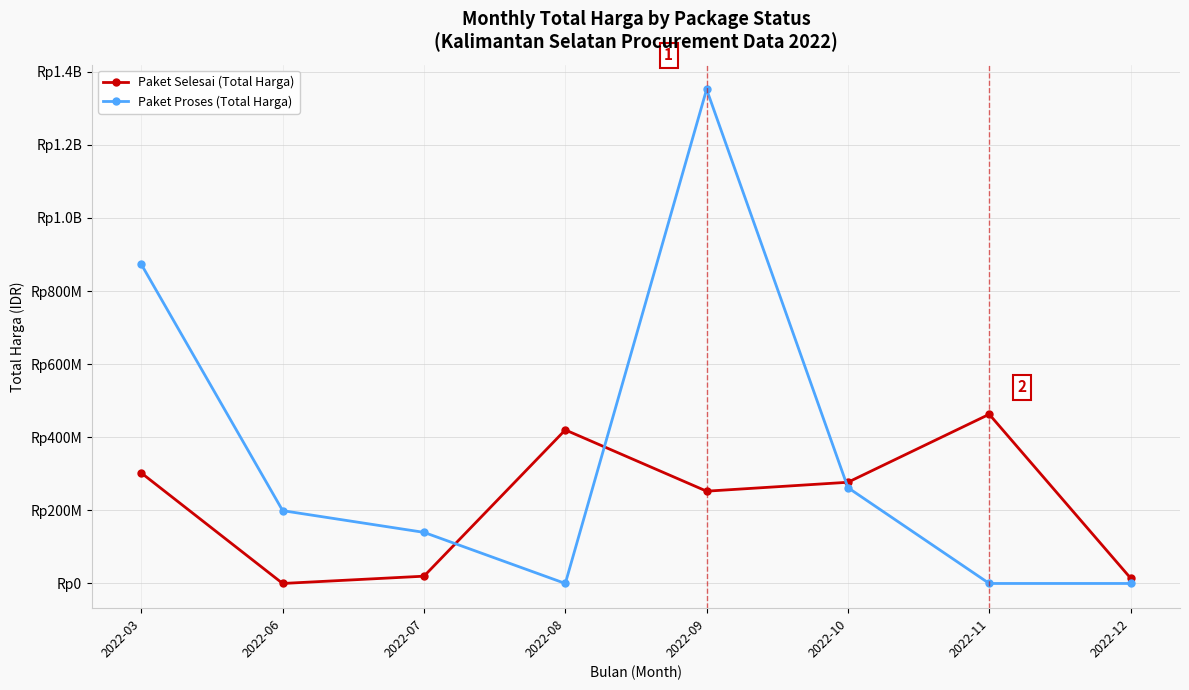

Count the Paket Proses (Total Harga) values in the range 0 to 872821780.

7